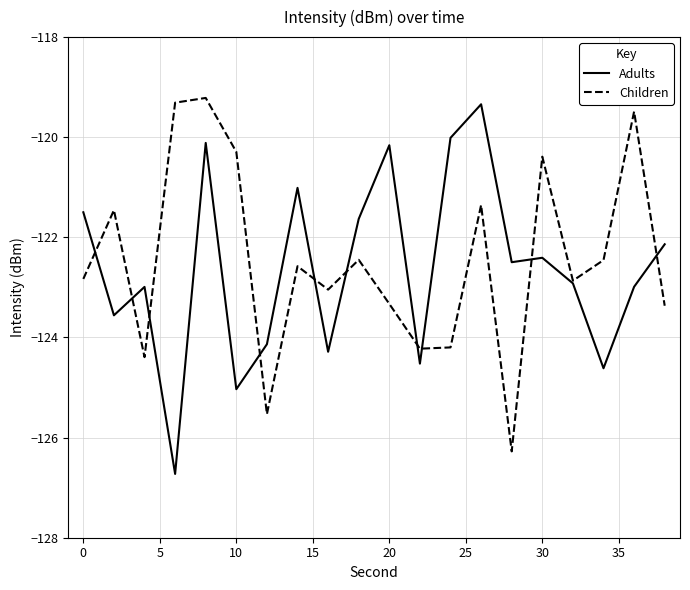

At how many categories does at least one series exceed -124?

18